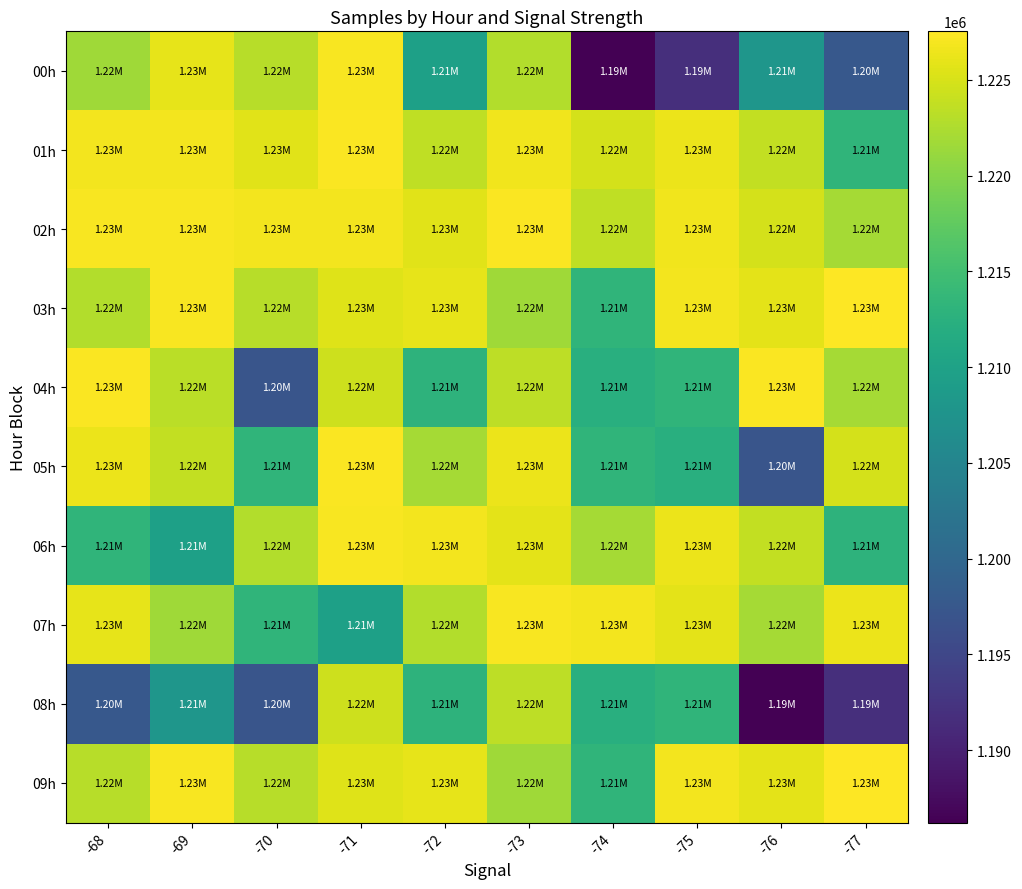

Which series has the largest total across all categories?

02h